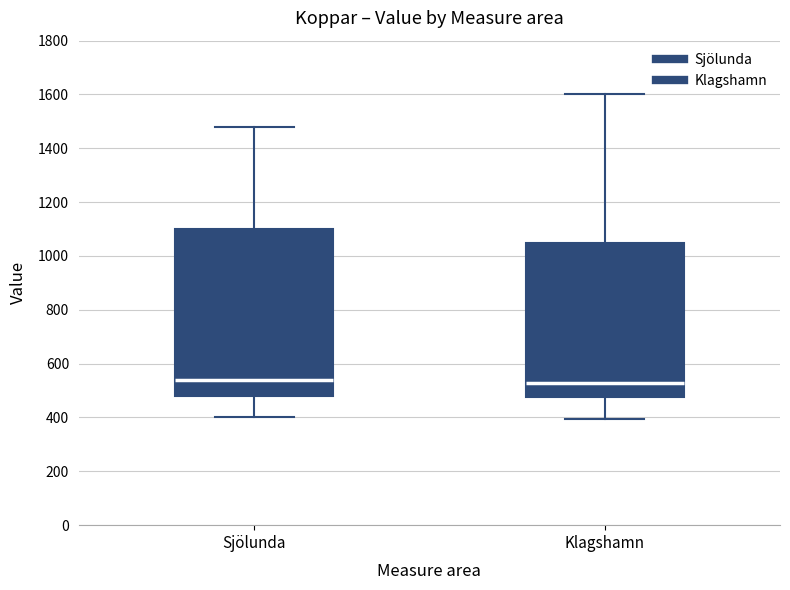

Reading left to right, transcribe this box plot: for each box, give where its median line is, the range the box spans, and where its two whiskers end, as read against the y-axis. The values are not printed on the chart, so give them approximately, as read against the axis.

Sjölunda: median 540, box 480 to 1100, whiskers 400 to 1480
Klagshamn: median 540, box 480 to 1060, whiskers 400 to 1600